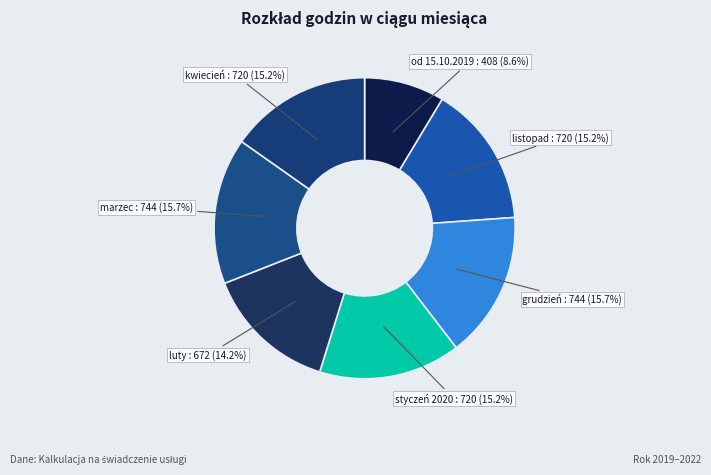

Count the number of slices in the pie.

7